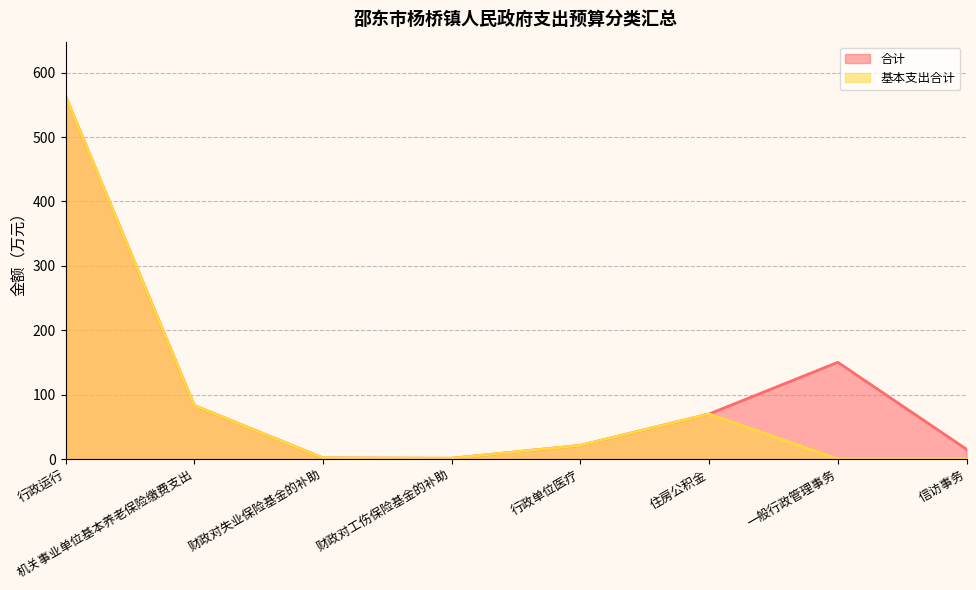

What is the sum of the 合计 values at 行政运行 and 一般行政管理事务?

713.8